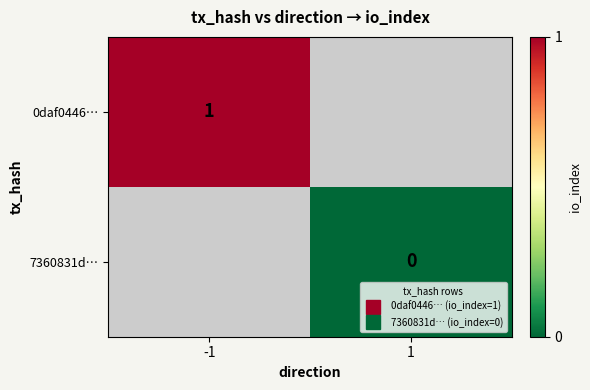

At how many categories does at least one series exceed 0?

1